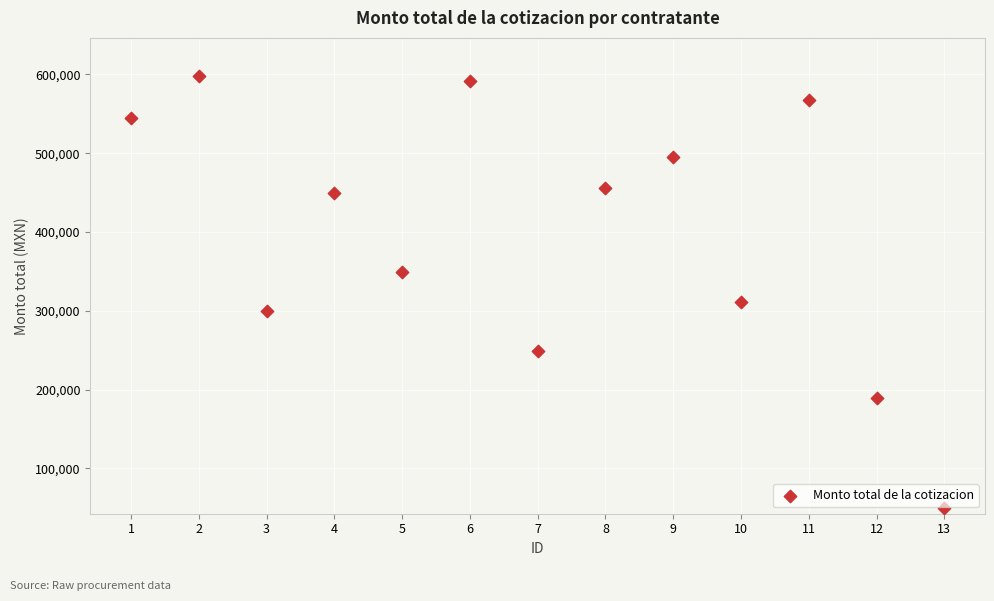

What Y value in the scatter plot is closest to 324291?

310918.6